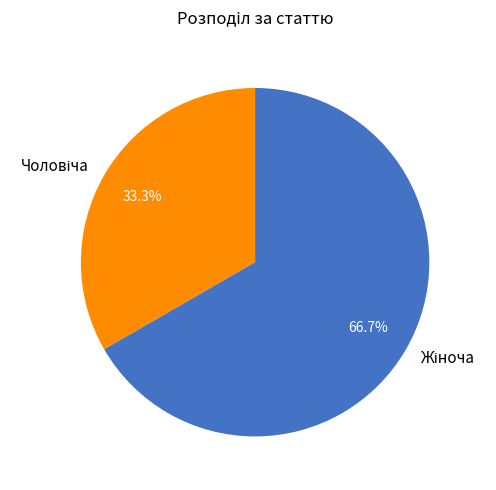

Is there any slice that represents more than half of the pie?

Yes